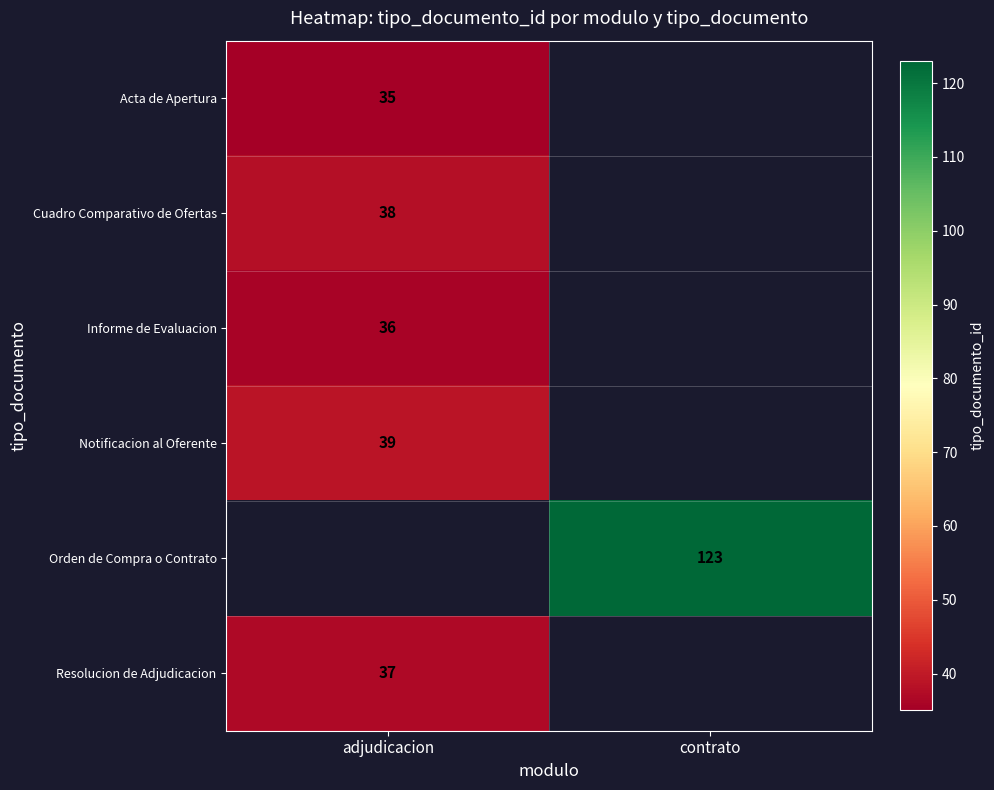

Is the value of Informe de Evaluacion at adjudicacion greater than the value of Notificacion al Oferente at adjudicacion?

No